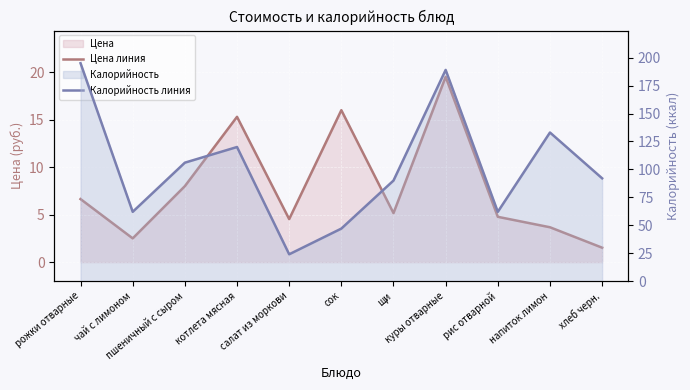

Where is Калорийность линия nearest to the value 109?

пшеничный с сыром